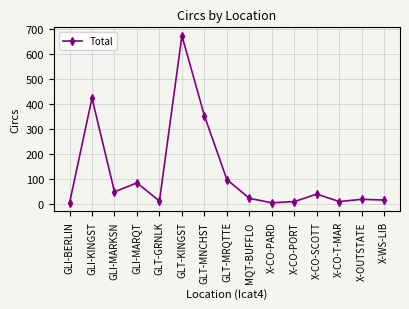

What is the average value?

122